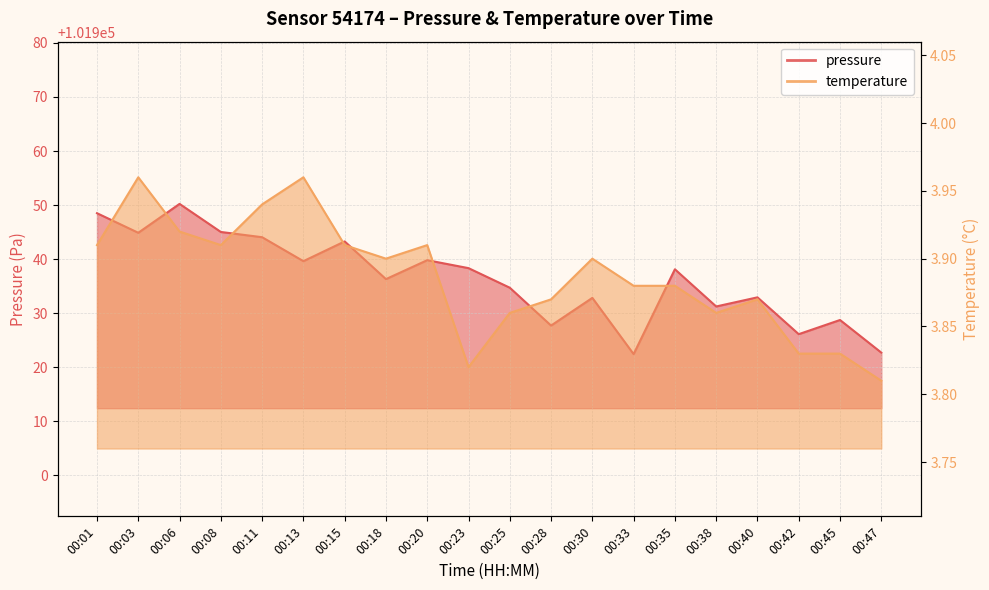

What are all the series names shown in the legend?

pressure, temperature